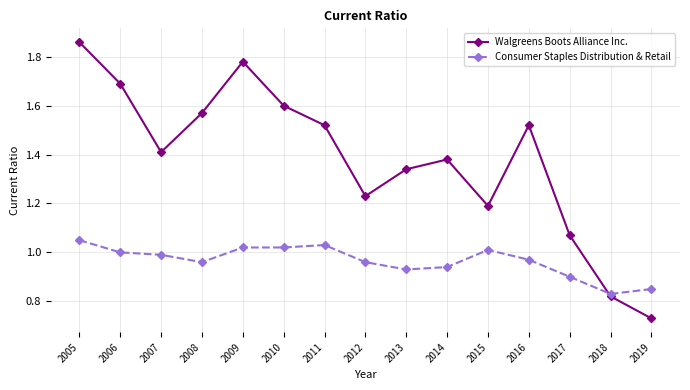

What is the spread (max minus min) of values at 2011?

0.5